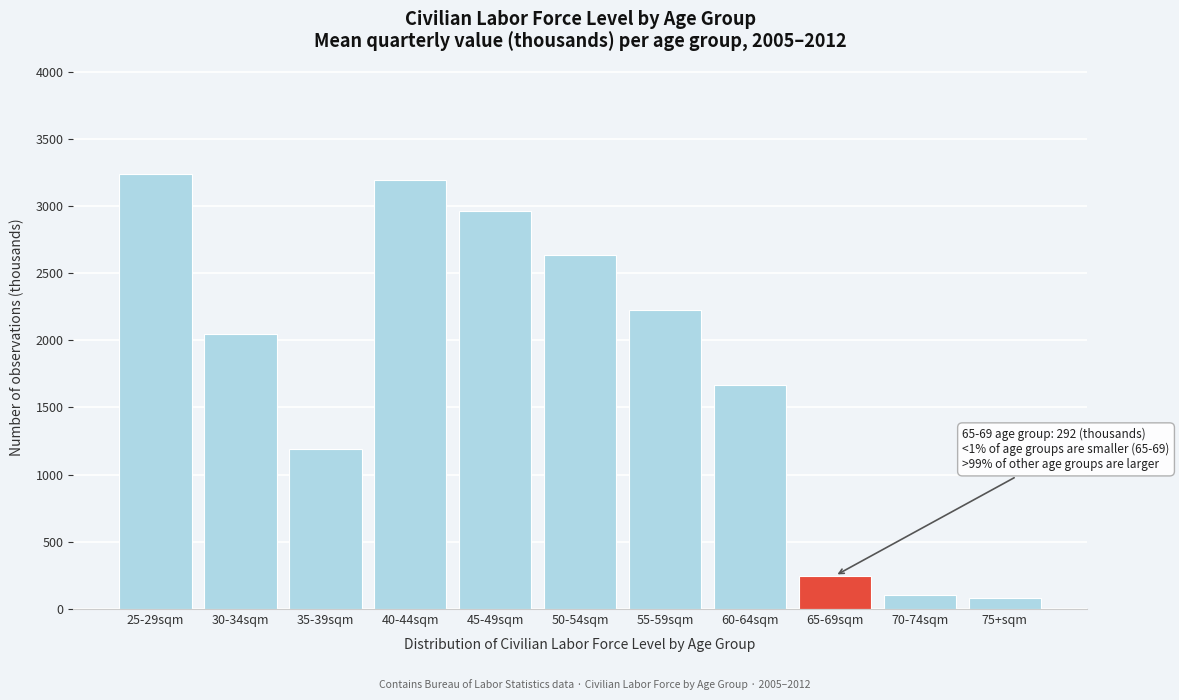

Reading left to right, extract all data points from this chart.

3240	2050	1190	3192	2963	2636	2226	1667	248	107	79